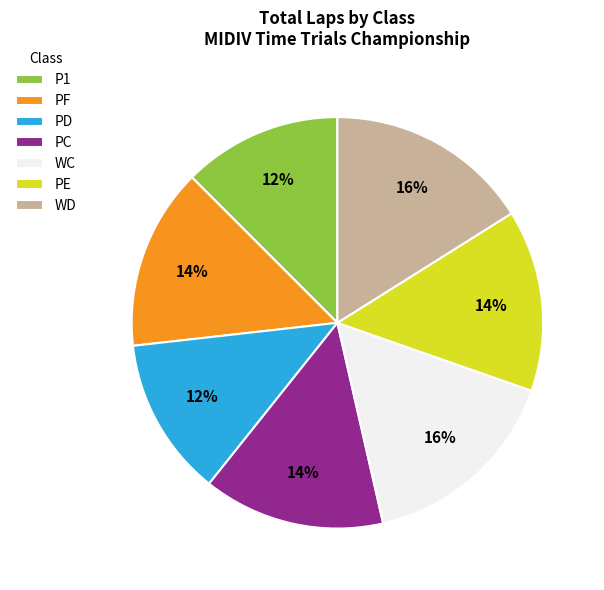

The PE slice represents 9% of the pie. True or false?

False